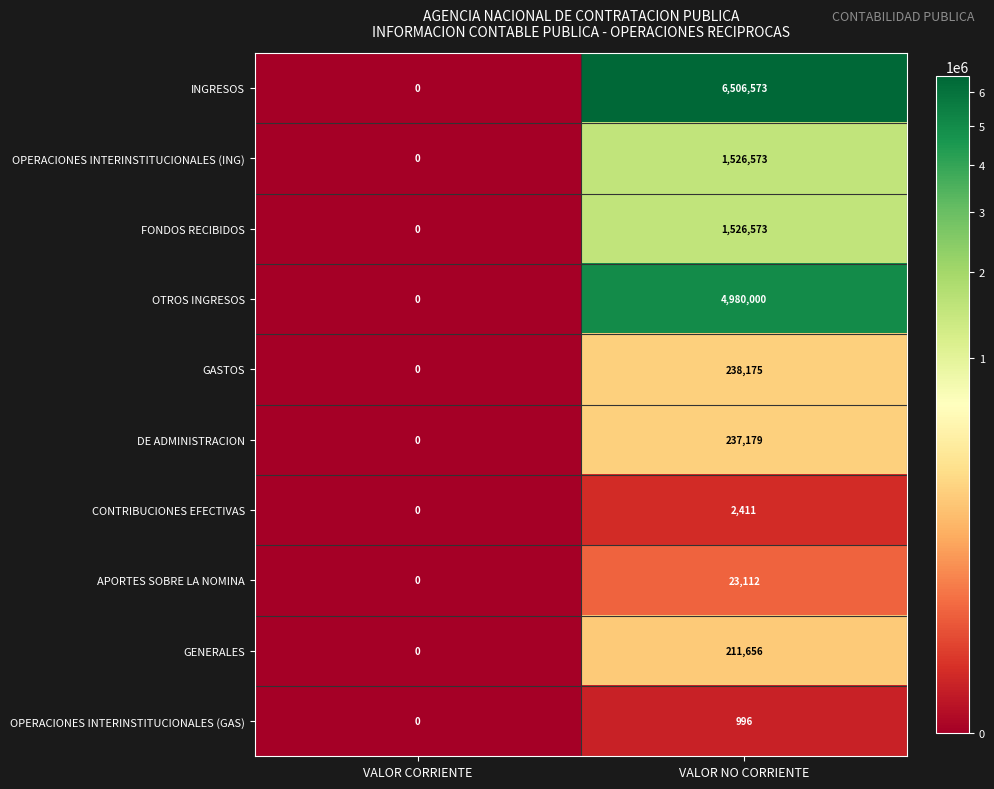

Which category has the highest value in the OTROS INGRESOS series?

VALOR NO CORRIENTE